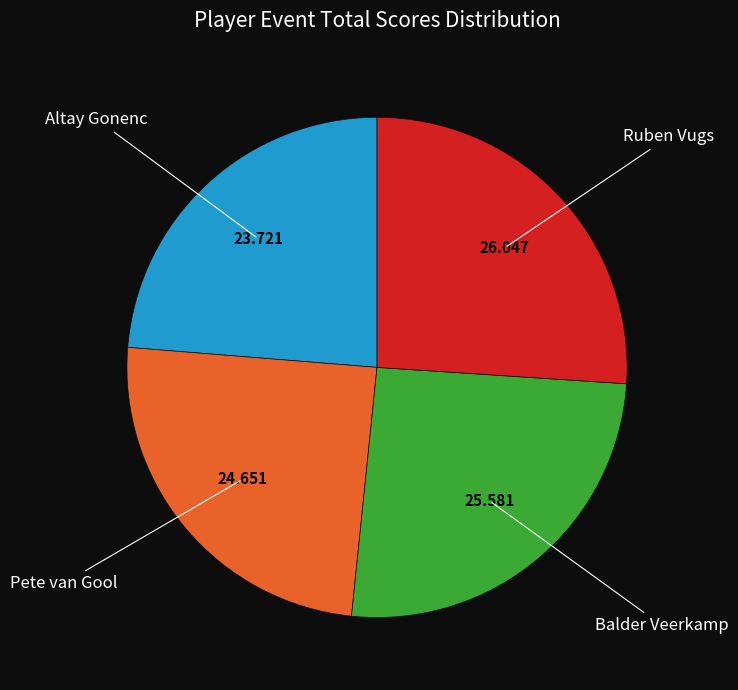

Does any single category account for the majority?

No